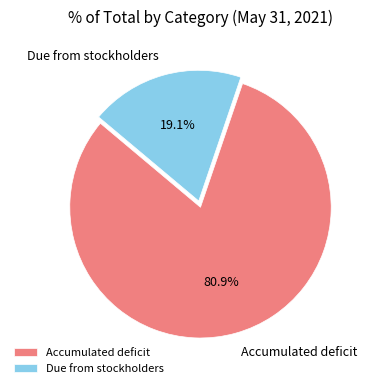

How many segments does this pie chart have?

2